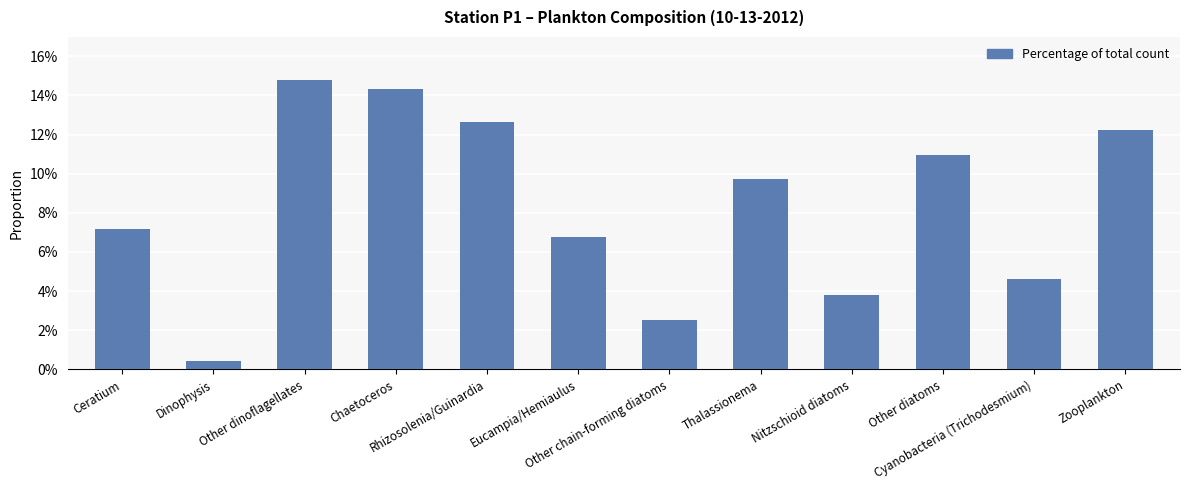

What is the change in value from Chaetoceros to Other chain-forming diatoms?

-0.1